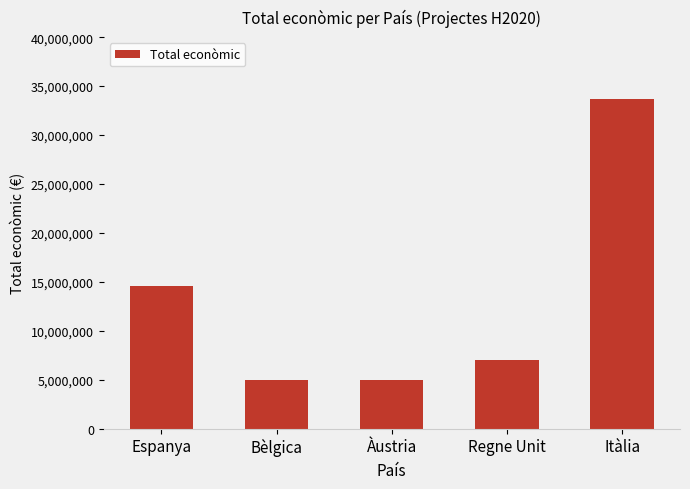

What is the value of the 4th bar from the left?

6999254